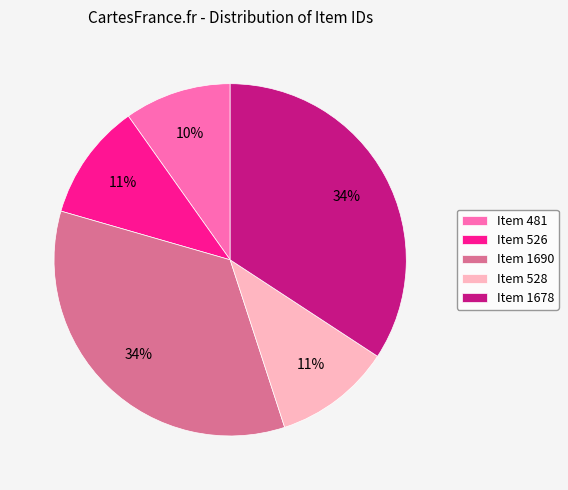

Is there a majority slice in this chart?

No